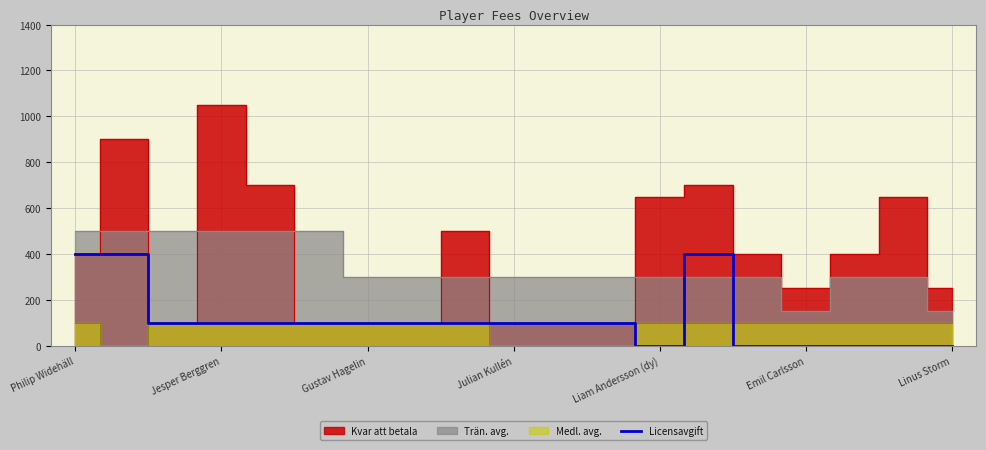

What is the change in value from Philip Widehäll to 17?

-400